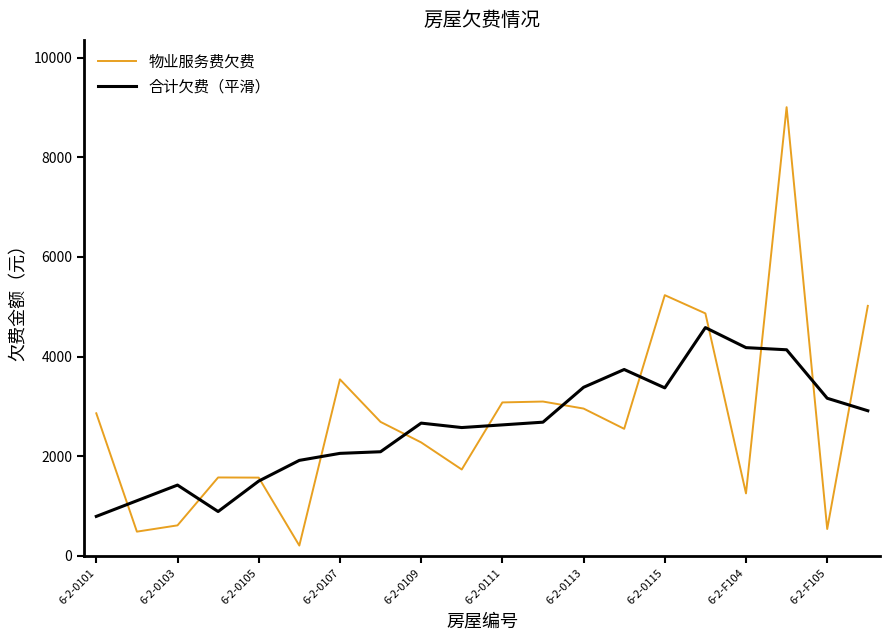

Rank the series by their average value, from lowest to highest.

合计欠费（平滑）, 物业服务费欠费